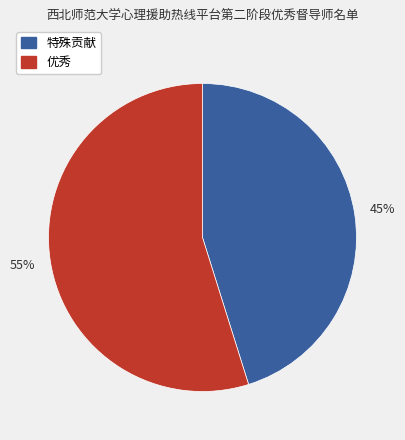

What is the ratio of the value at 特殊贡献 to the value at 优秀?

0.8